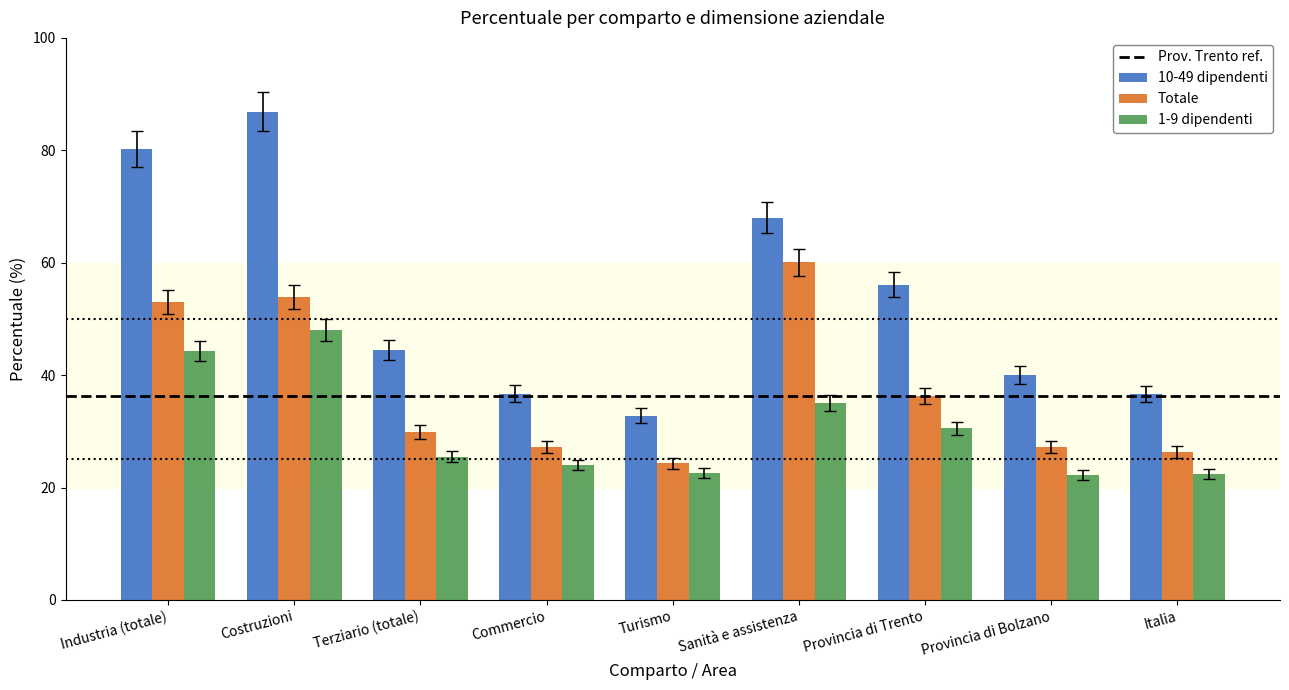

What is the difference between the highest and lowest values at Terziario (totale)?

18.9